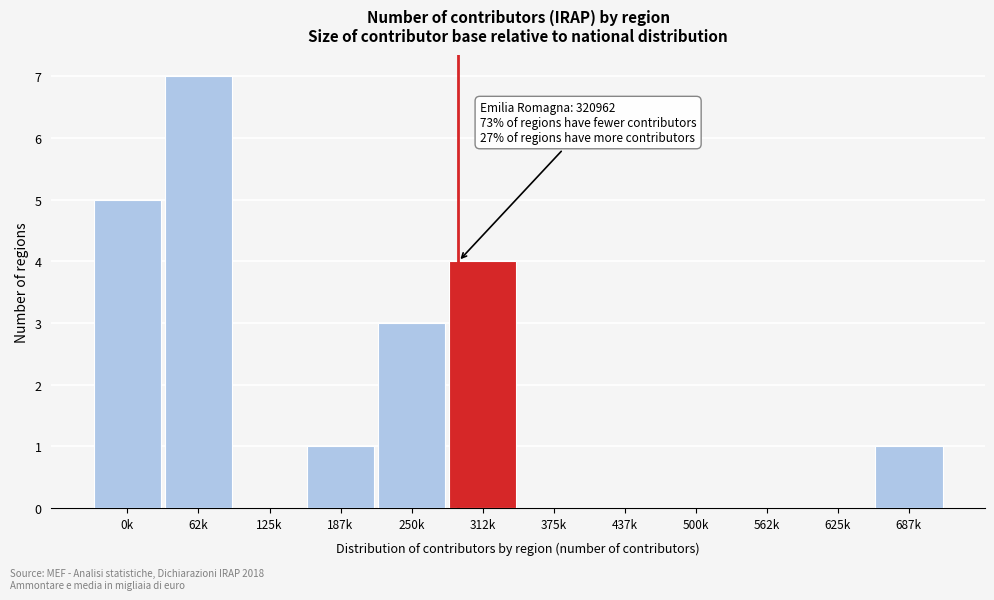

Reading left to right, extract all data points from this chart.

0k=5	62k=7	125k=0	187k=1	250k=3	312k=4	375k=0	437k=0	500k=0	562k=0	625k=0	687k=1